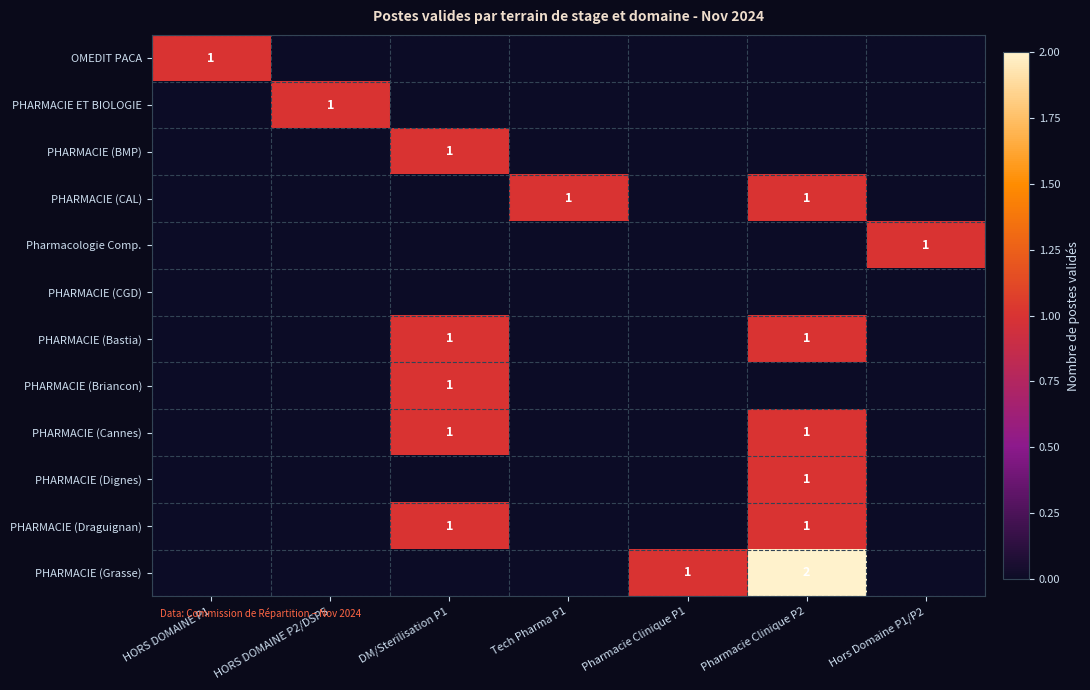

The value of PHARMACIE (Cannes) at DM/Sterilisation P1 is 1. True or false?

True